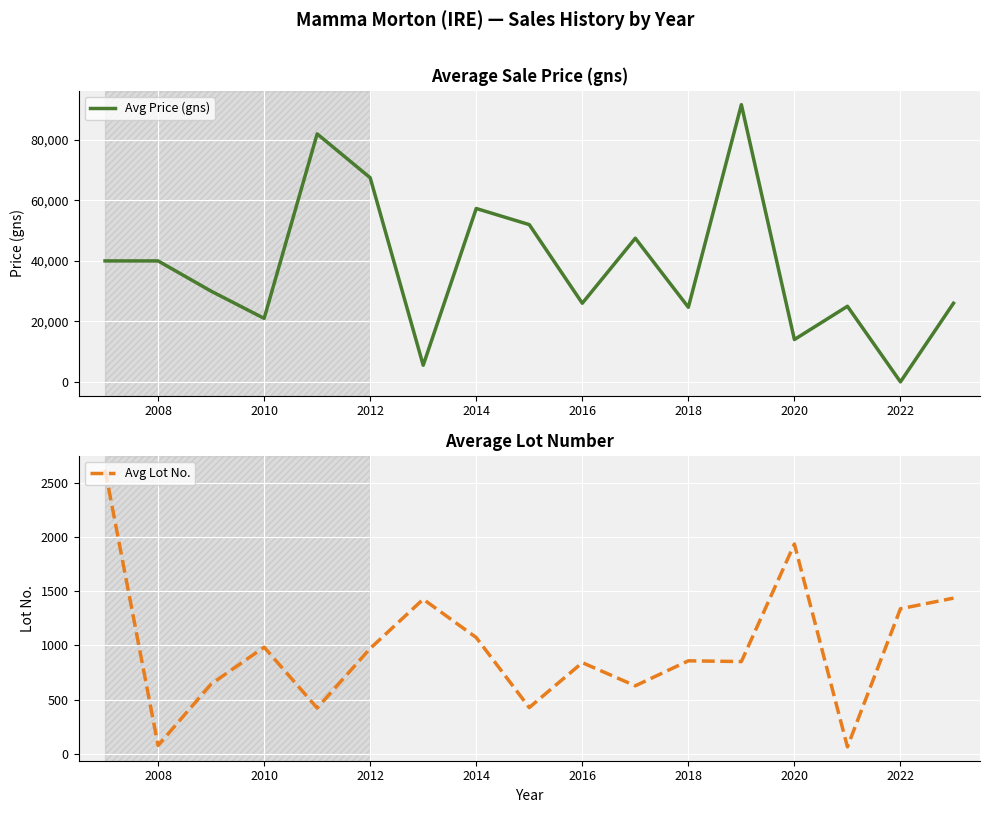

How many data points does each series have?

17